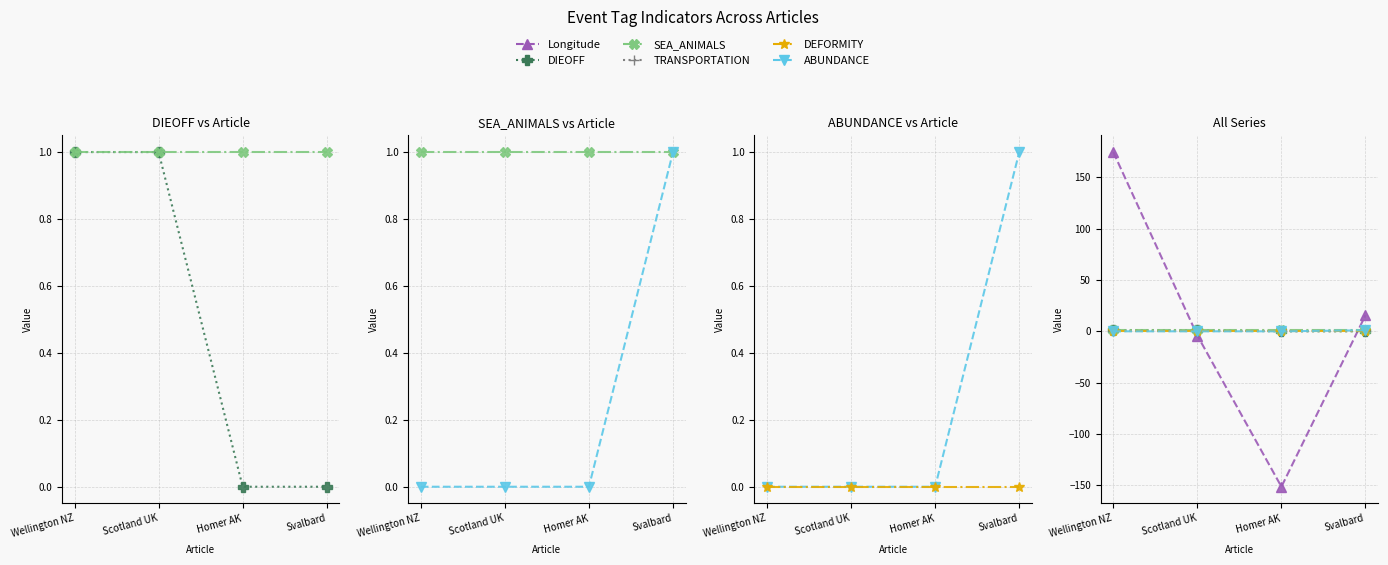

What is the total value across all series at Homer AK?

-150.5